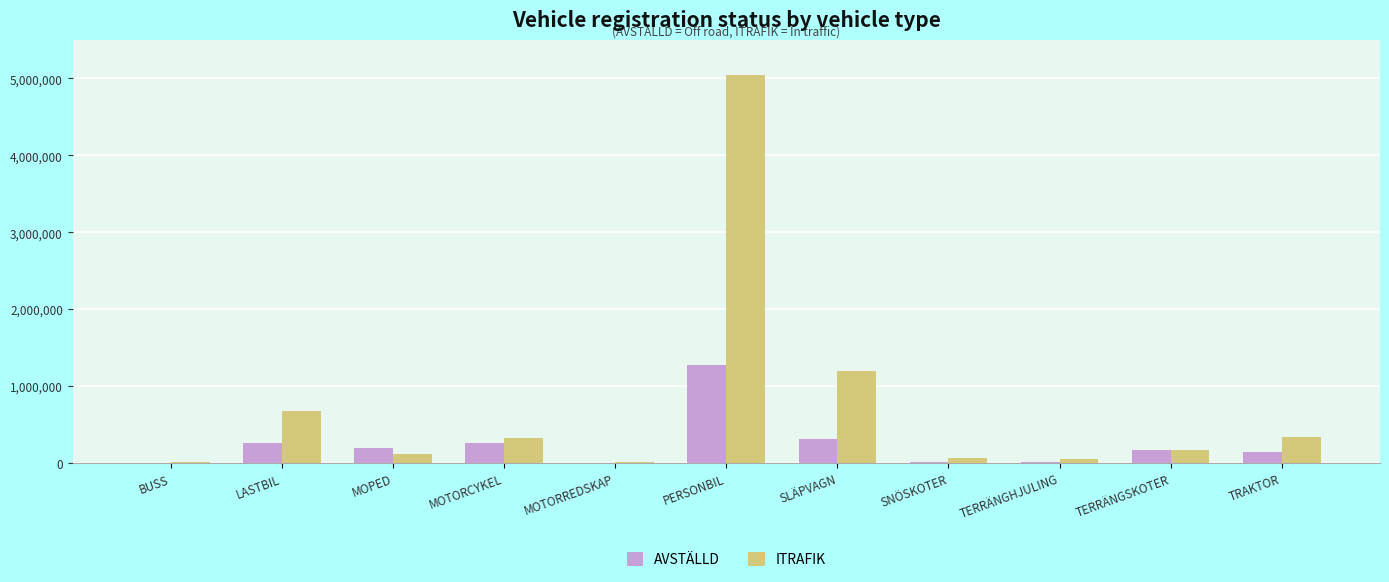

What is the sum of the ITRAFIK values at SLÄPVAGN and MOTORREDSKAP?

1209736